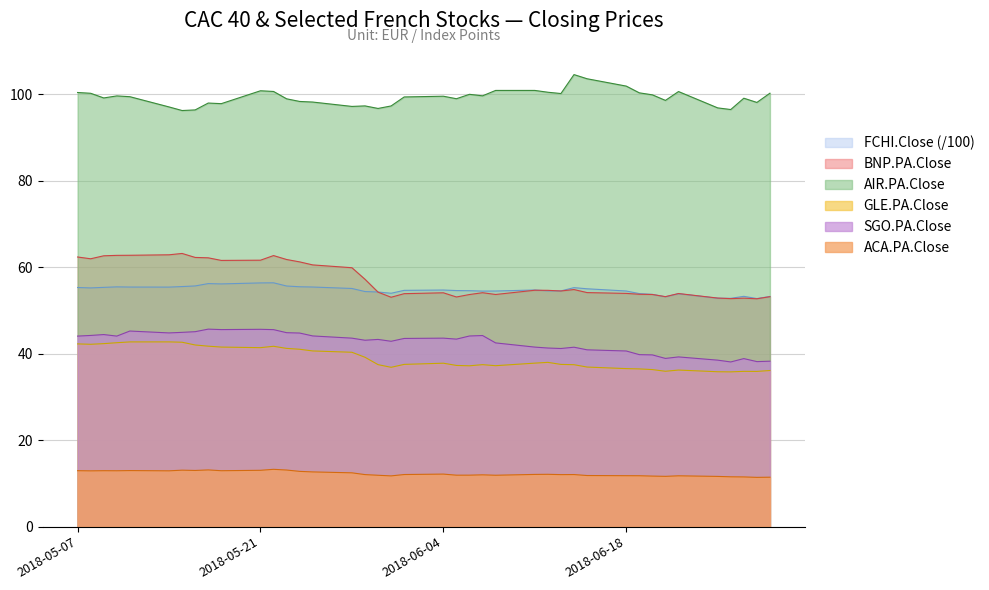

The value of AIR.PA.Close at 2018-06-05 is 164.9. True or false?

False